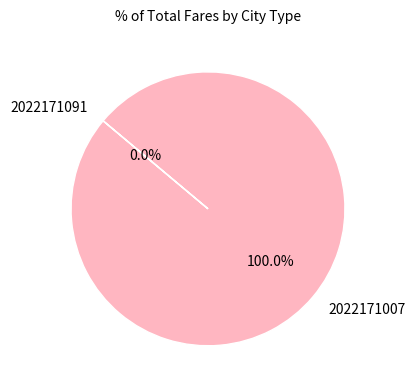

What is the majority slice?

2022171007